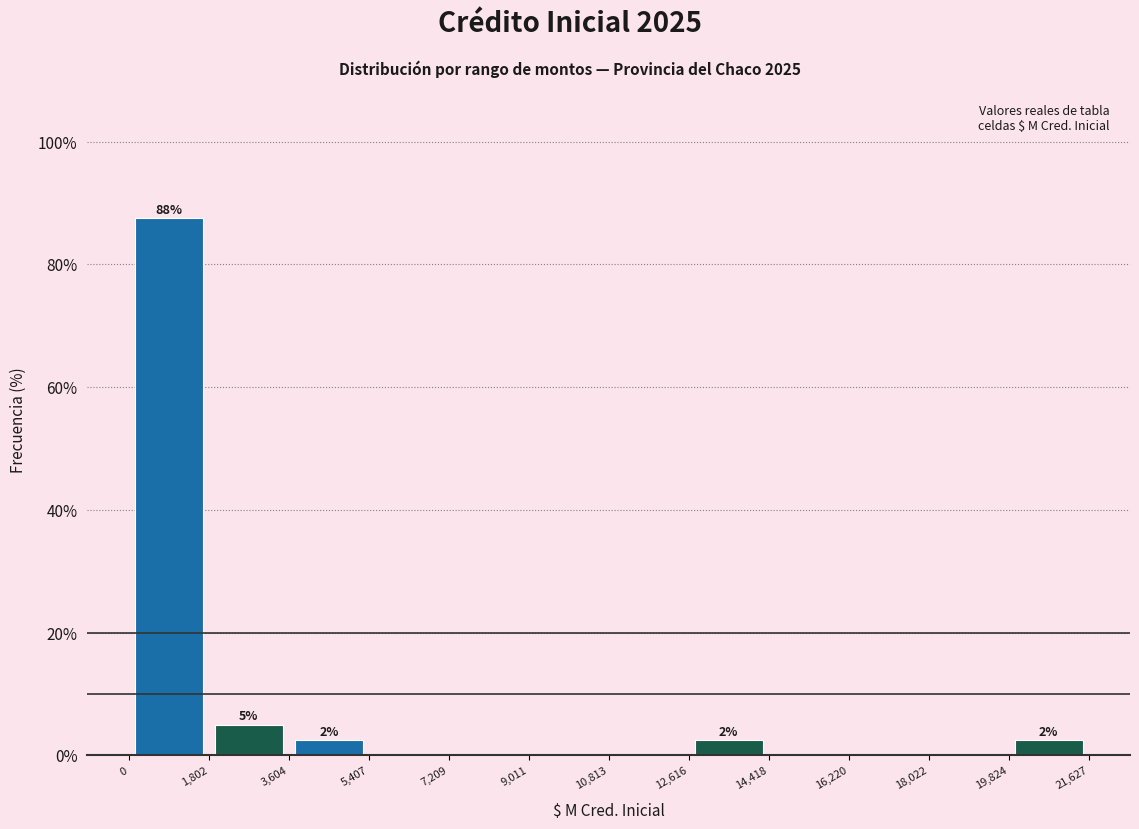

Which range on the x-axis has the tallest bar?

0 to 1,802